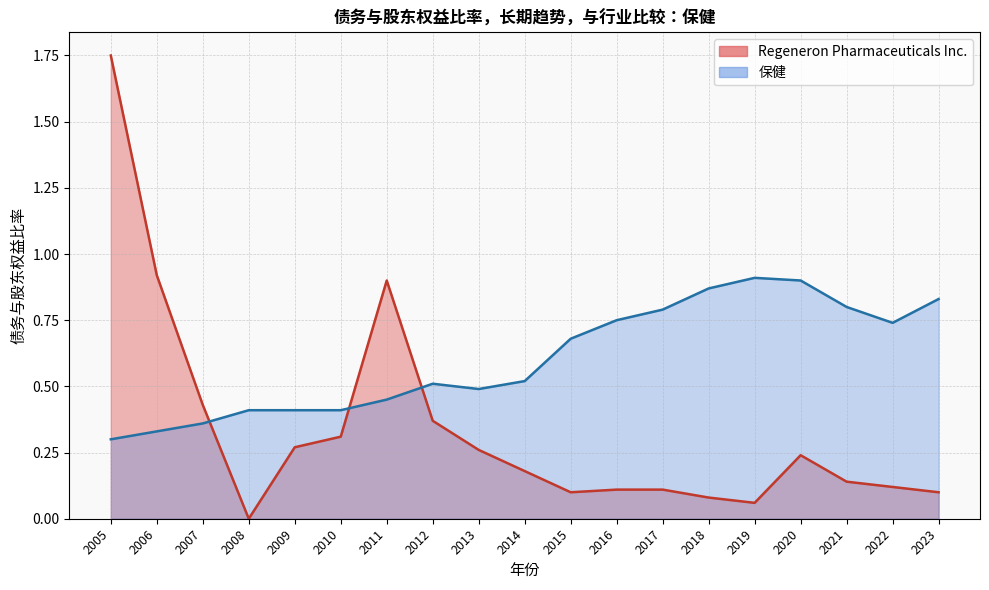

How many times do Regeneron Pharmaceuticals Inc. and 保健 cross each other?

3